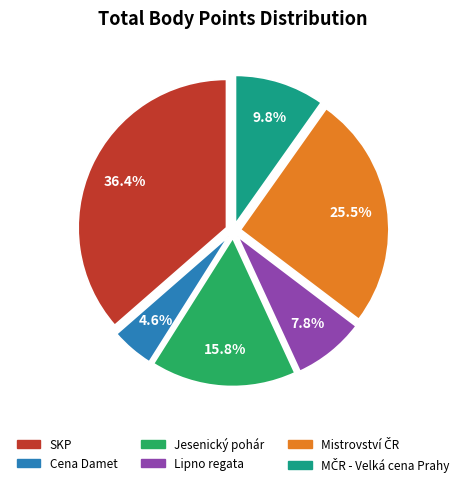

Which category has the smallest portion of the pie?

Cena Damet